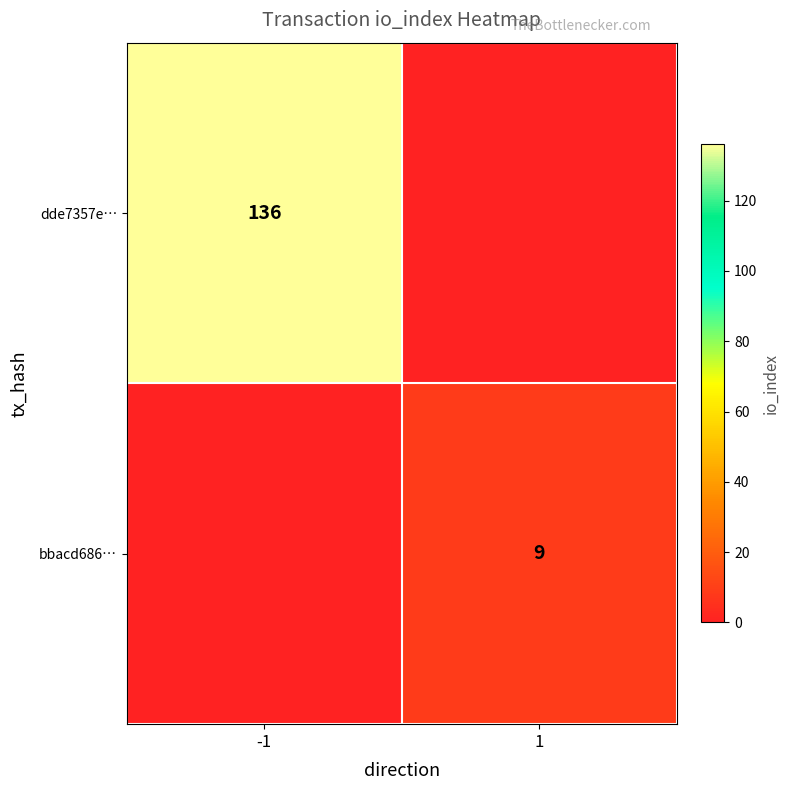

What is the greatest value displayed?

136